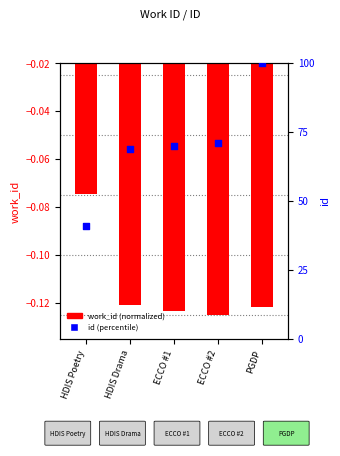

Is the value of work_id (normalized) at PGDP greater than the value of id (percentile) at PGDP?

No